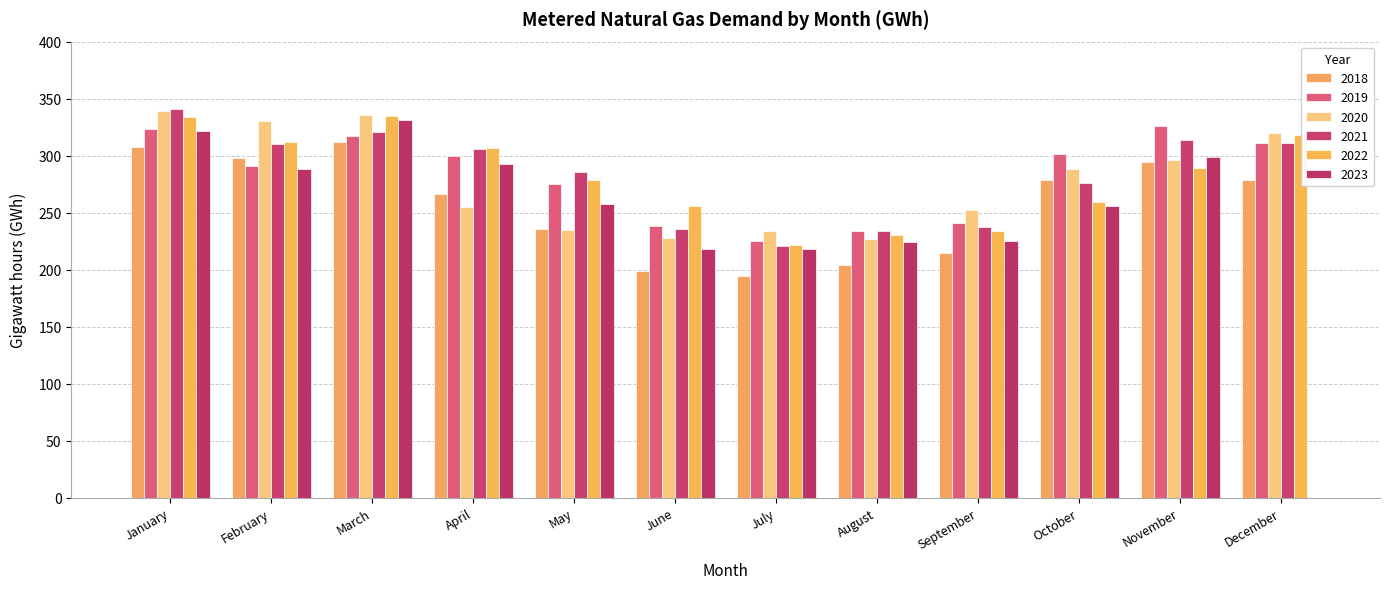

Between April and December, which series saw the biggest shift?

2023